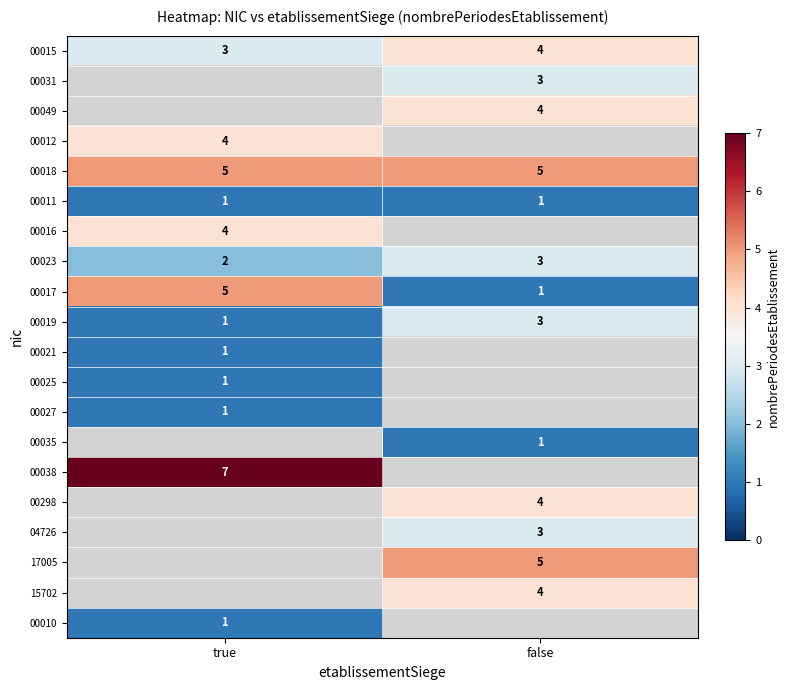

The 00019 series shows 1.2 at false. True or false?

False